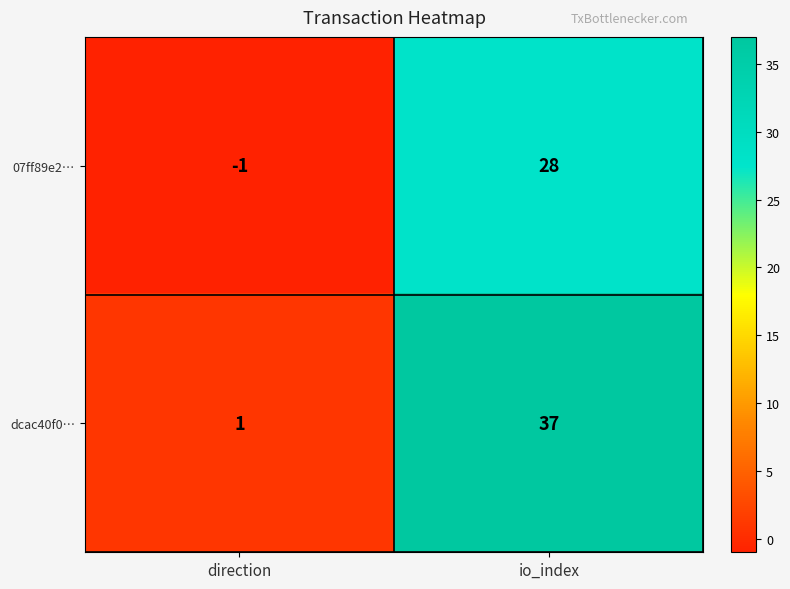

At which category is the sum across all series the highest?

io_index